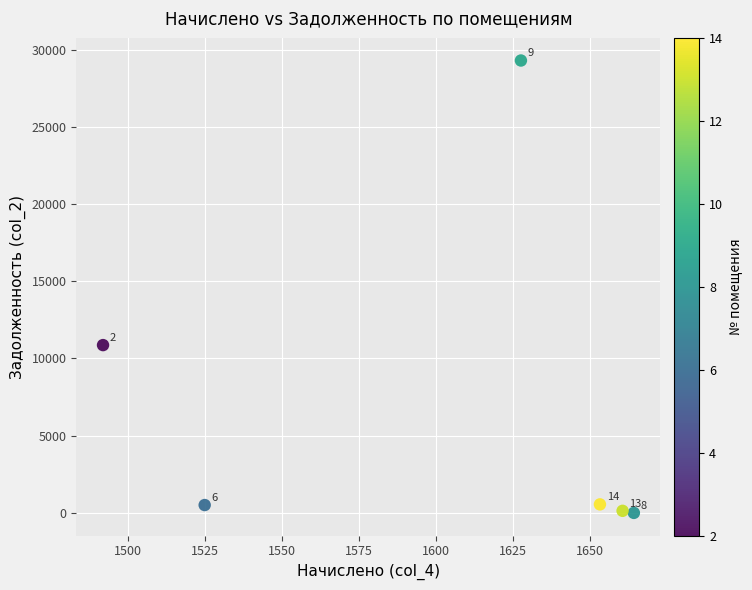

What is the range of X values (max minus min)?

172.3